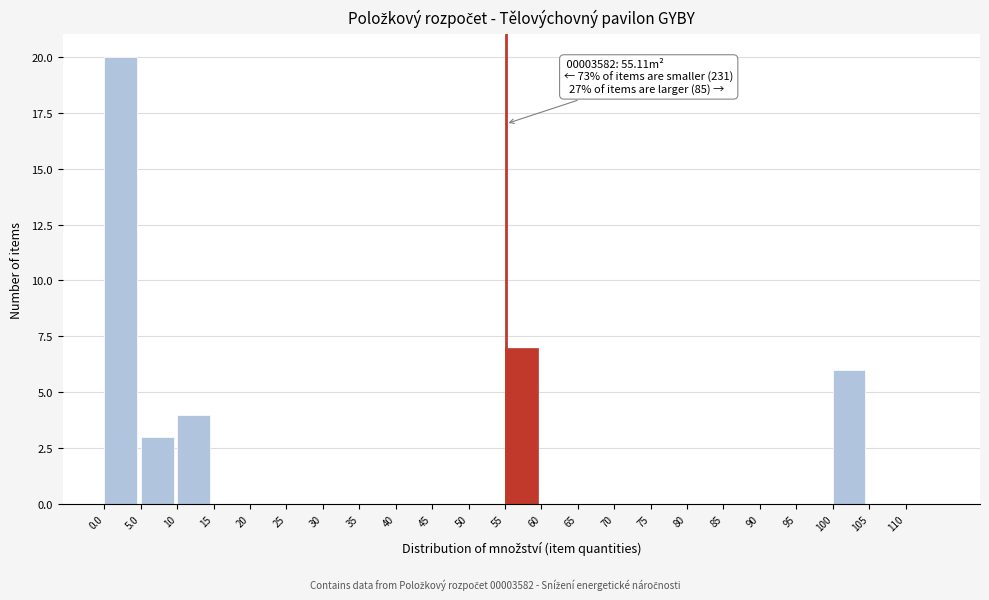

Over which range of the x-axis is the bar tallest?

0 to 5